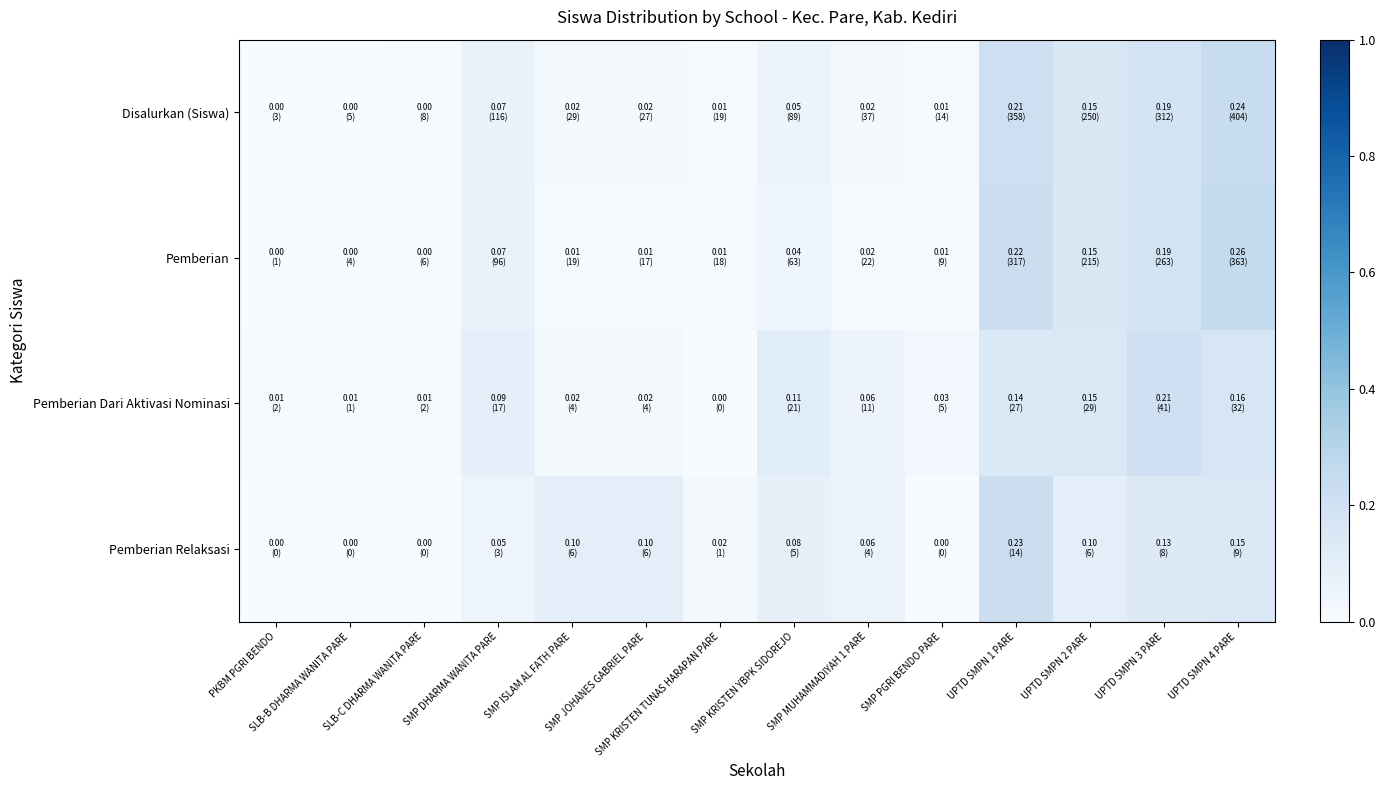

Which series has the largest total across all categories?

Disalurkan (Siswa)